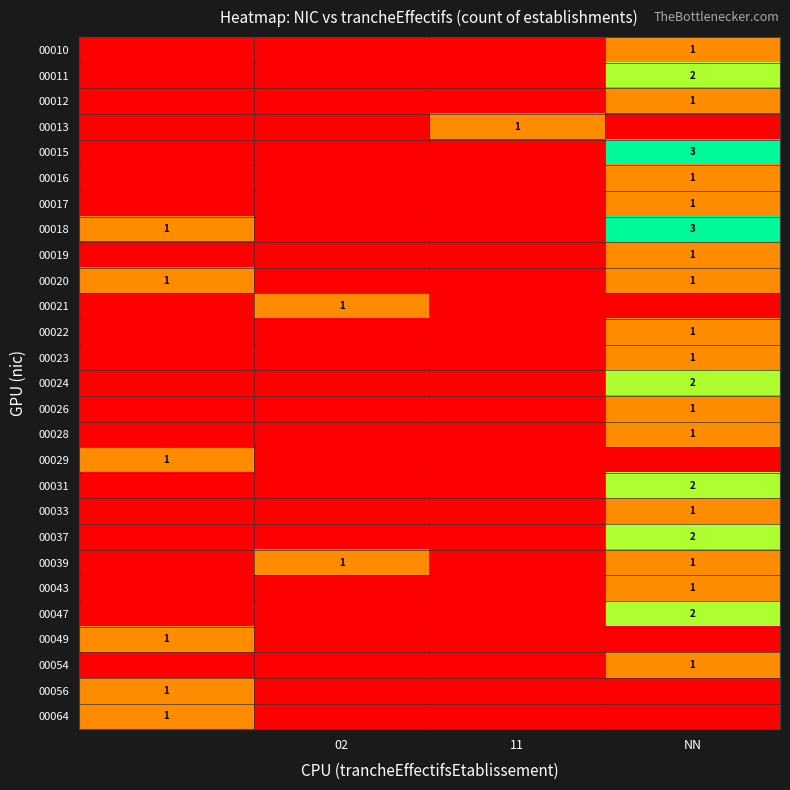

The value of 00011 at NN is 2. True or false?

True